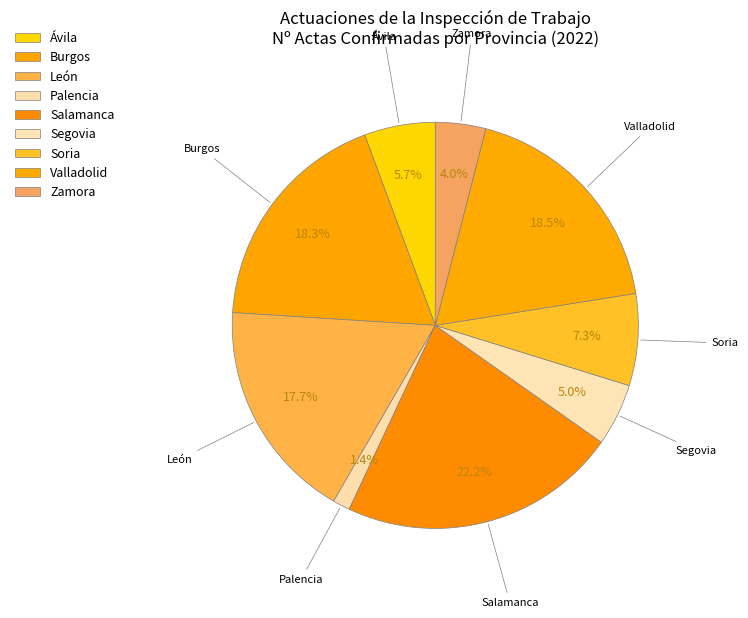

To the nearest percent, what is the combined percentage of Soria and León?

25%